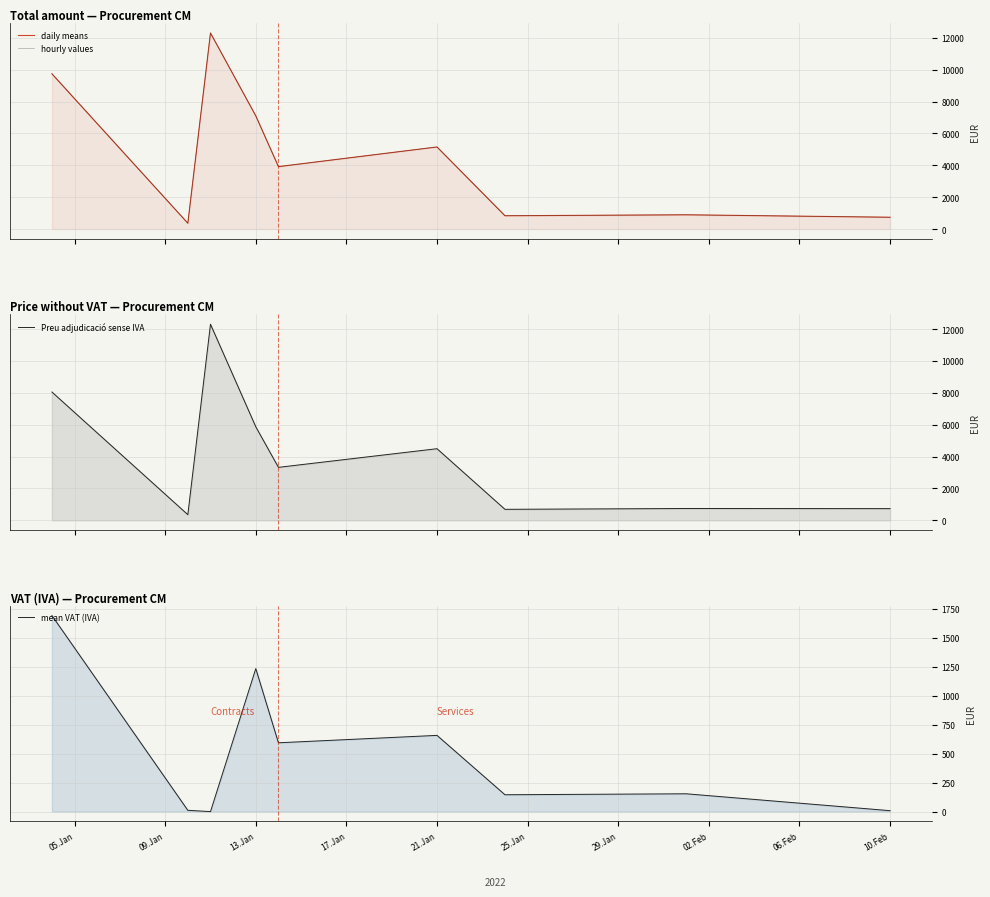

True or false: hourly values and Preu adjudicació sense IVA intersect in this chart.

False